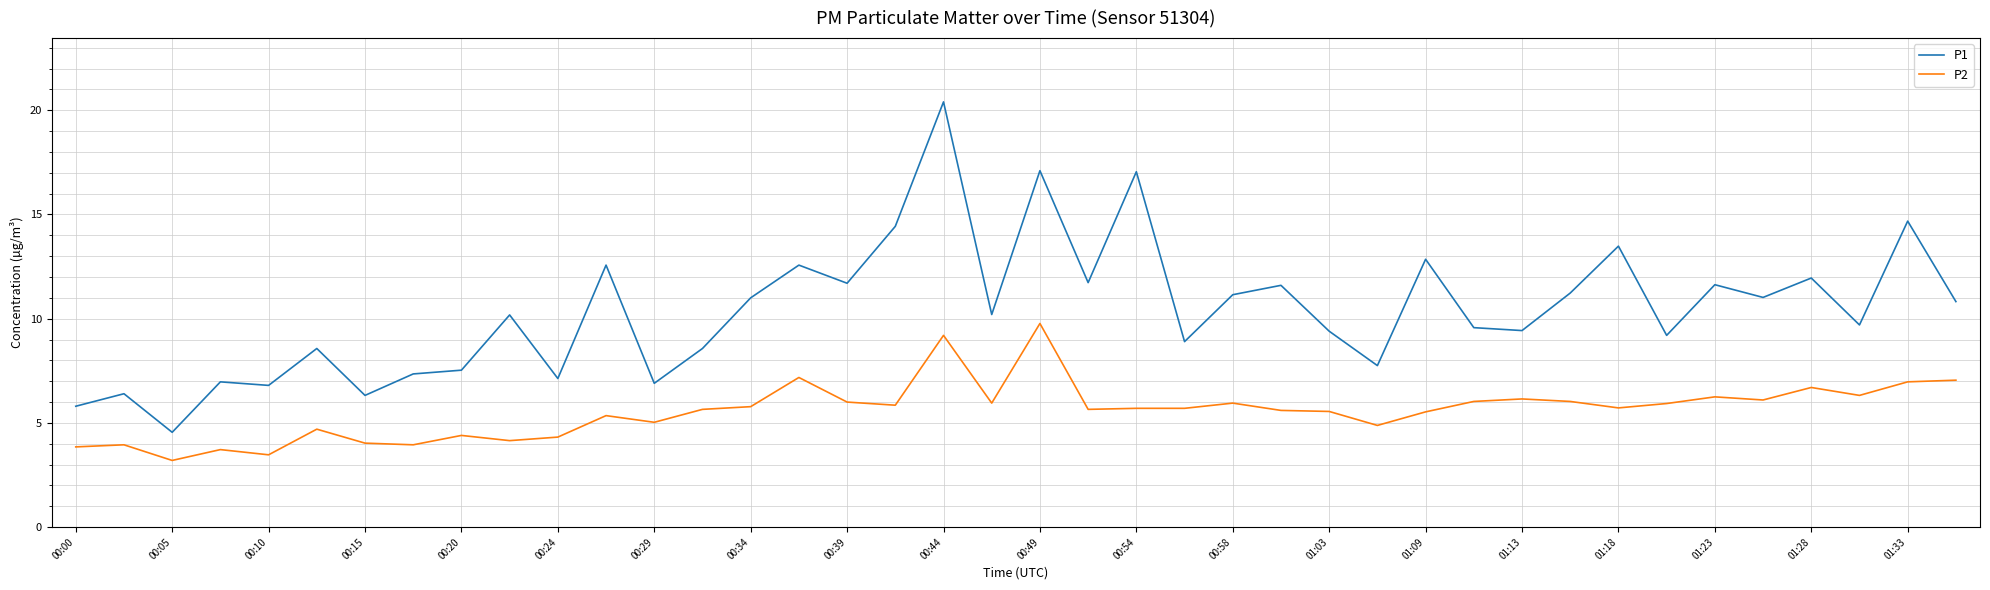

What is the minimum value shown in the chart?

3.2